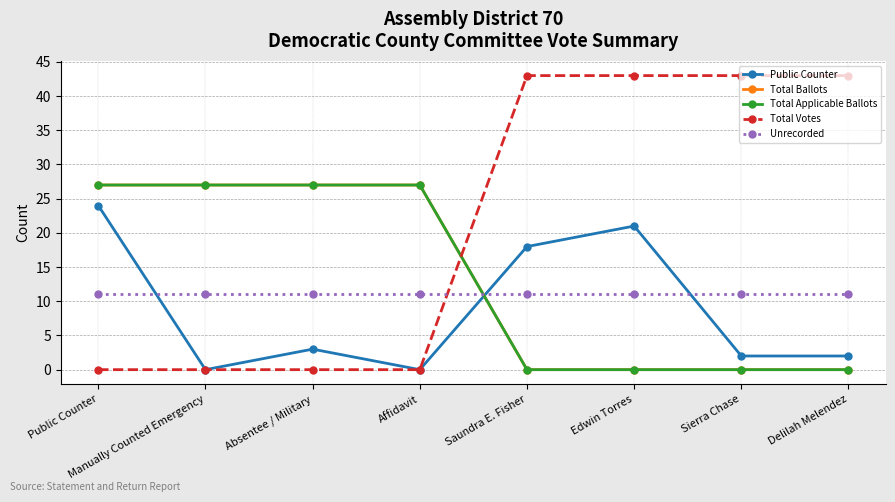

True or false: Total Applicable Ballots and Public Counter cross at least once.

True